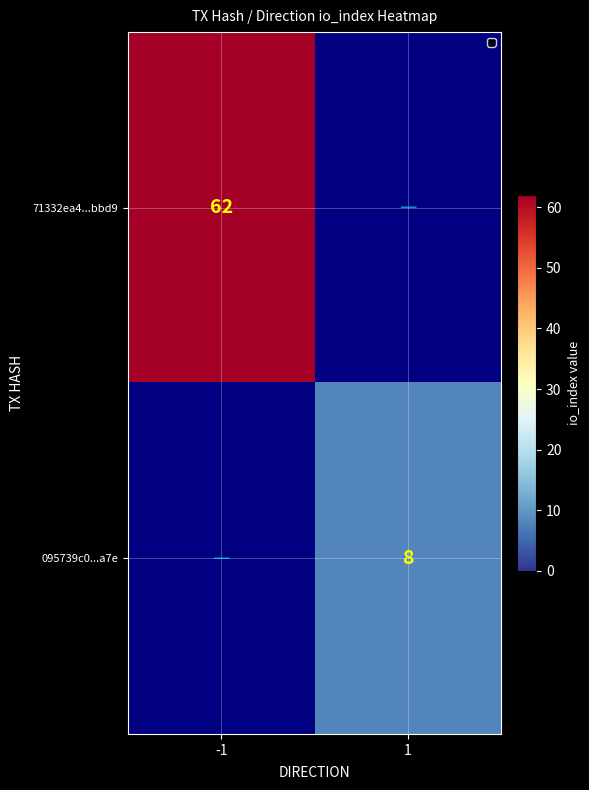

Is the value of 71332ea4...bbd9 at -1 greater than the value of 095739c0...a7e at 1?

Yes